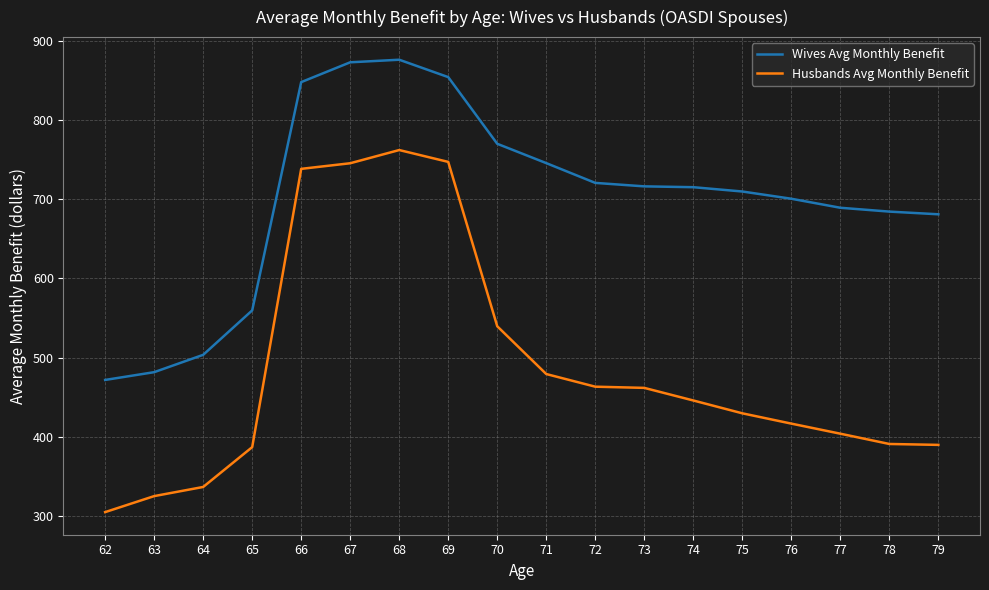

What is the difference between the maximum and second lowest values in the Wives Avg Monthly Benefit series?

394.0